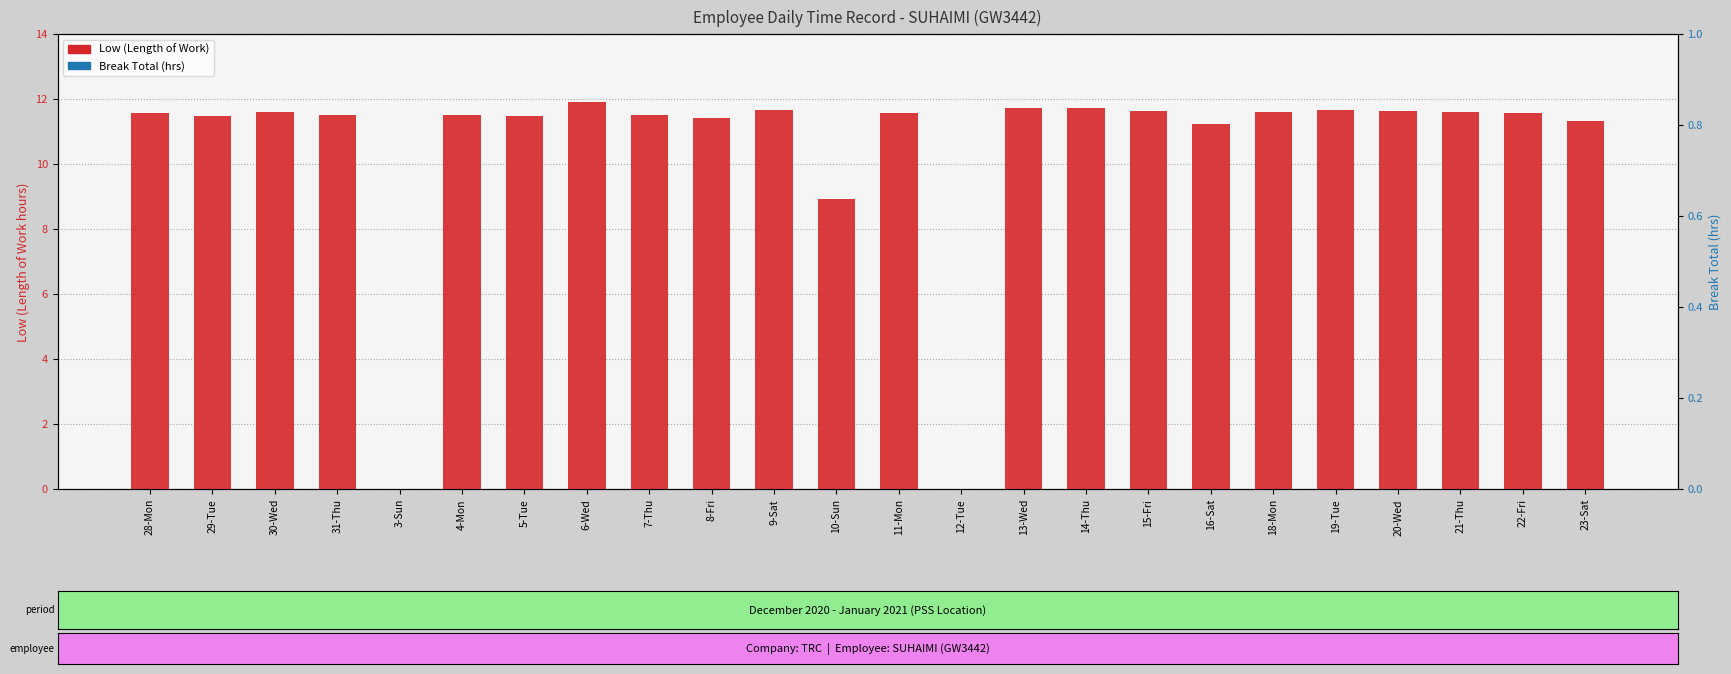

Are the bars horizontal?

No